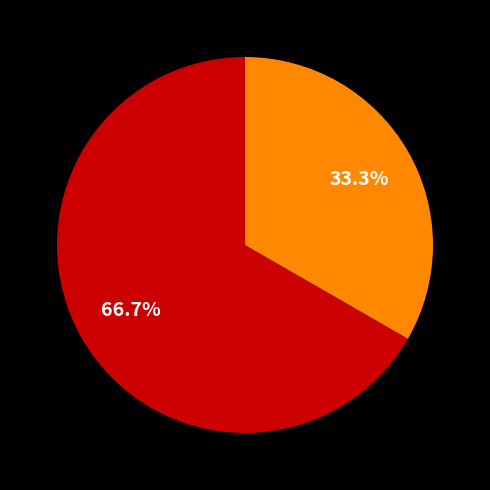

Does any single category account for the majority?

Yes